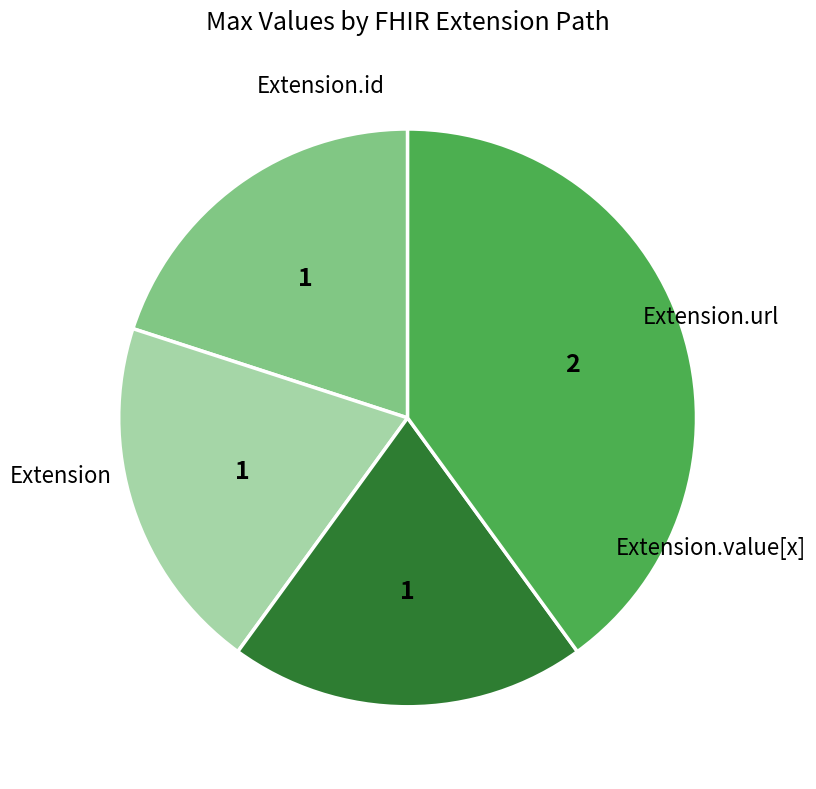

How many slices are in this pie chart?

4